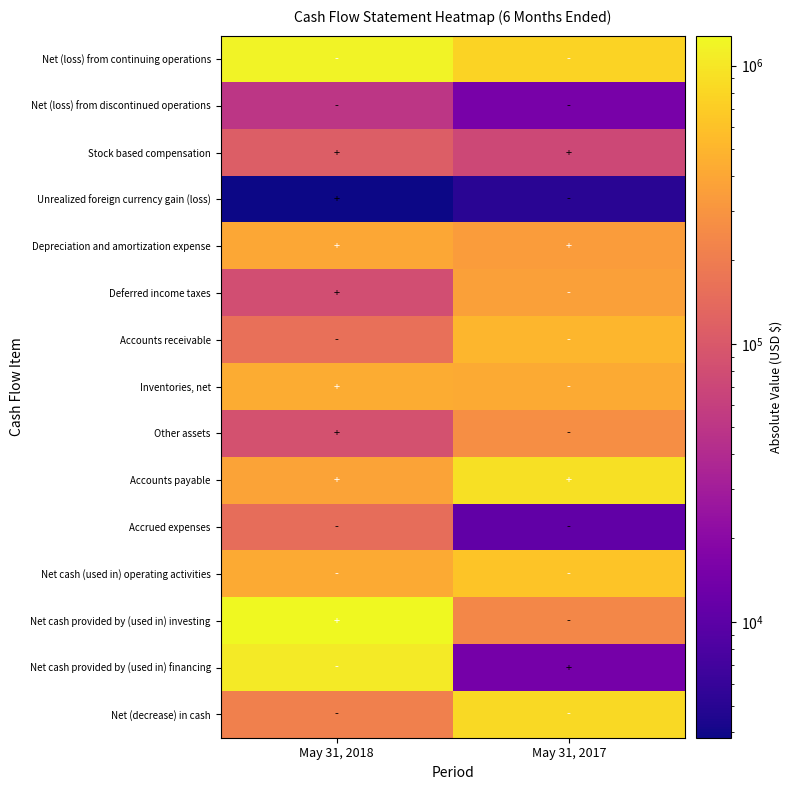

What is the spread (max minus min) of values at May 31, 2018?

1279373